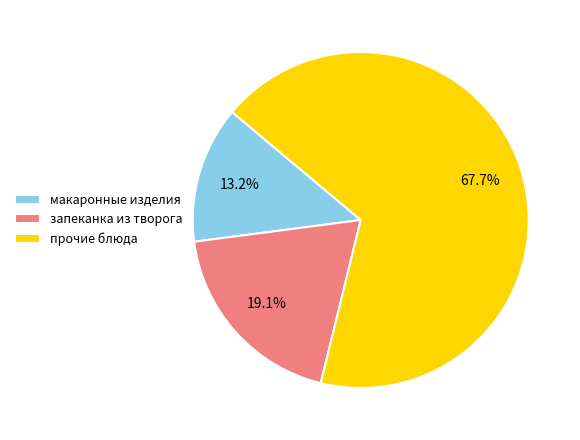

What percentage is the макаронные изделия slice, to the nearest percent?

13%